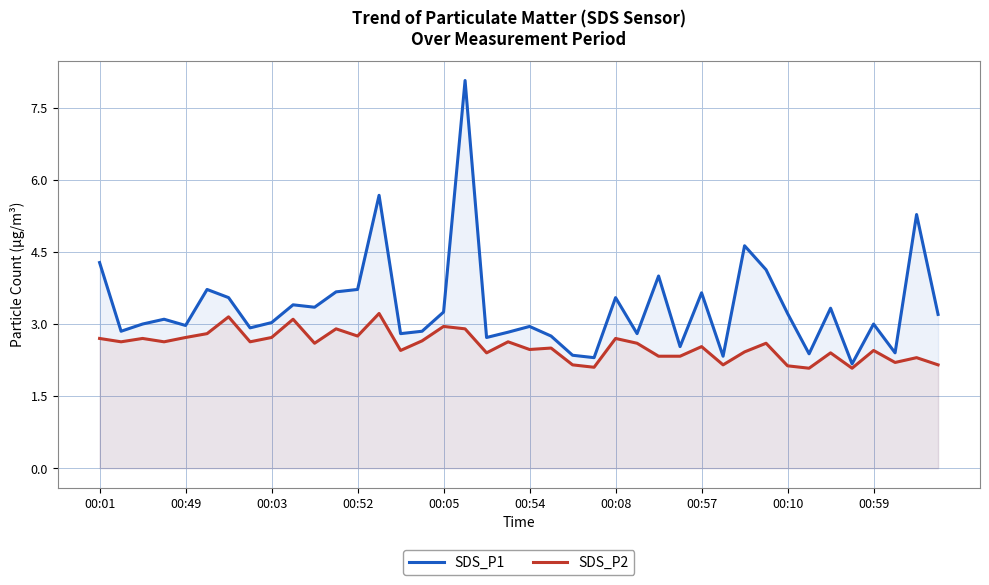

True or false: SDS_P2 and SDS_P1 intersect in this chart.

False